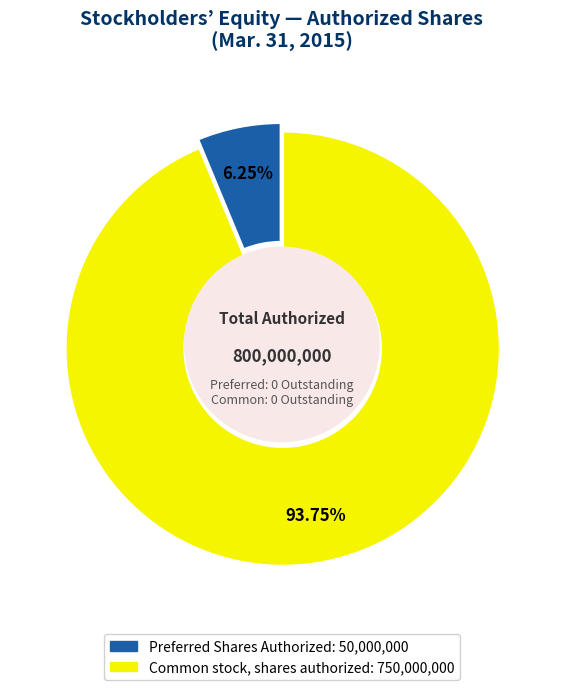

The Preferred Shares Authorized slice represents 6% of the pie. True or false?

True